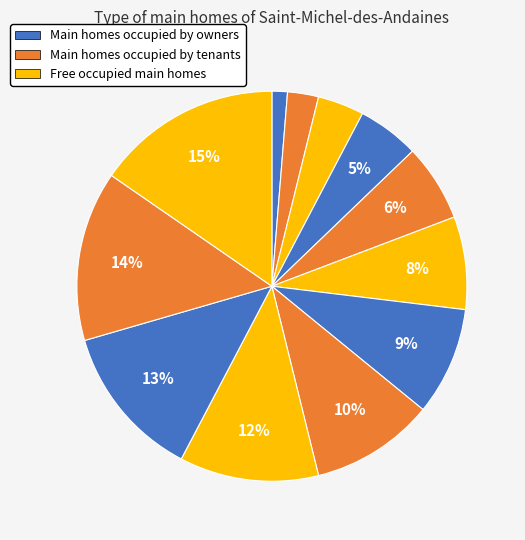

How many slices are in this pie chart?

12